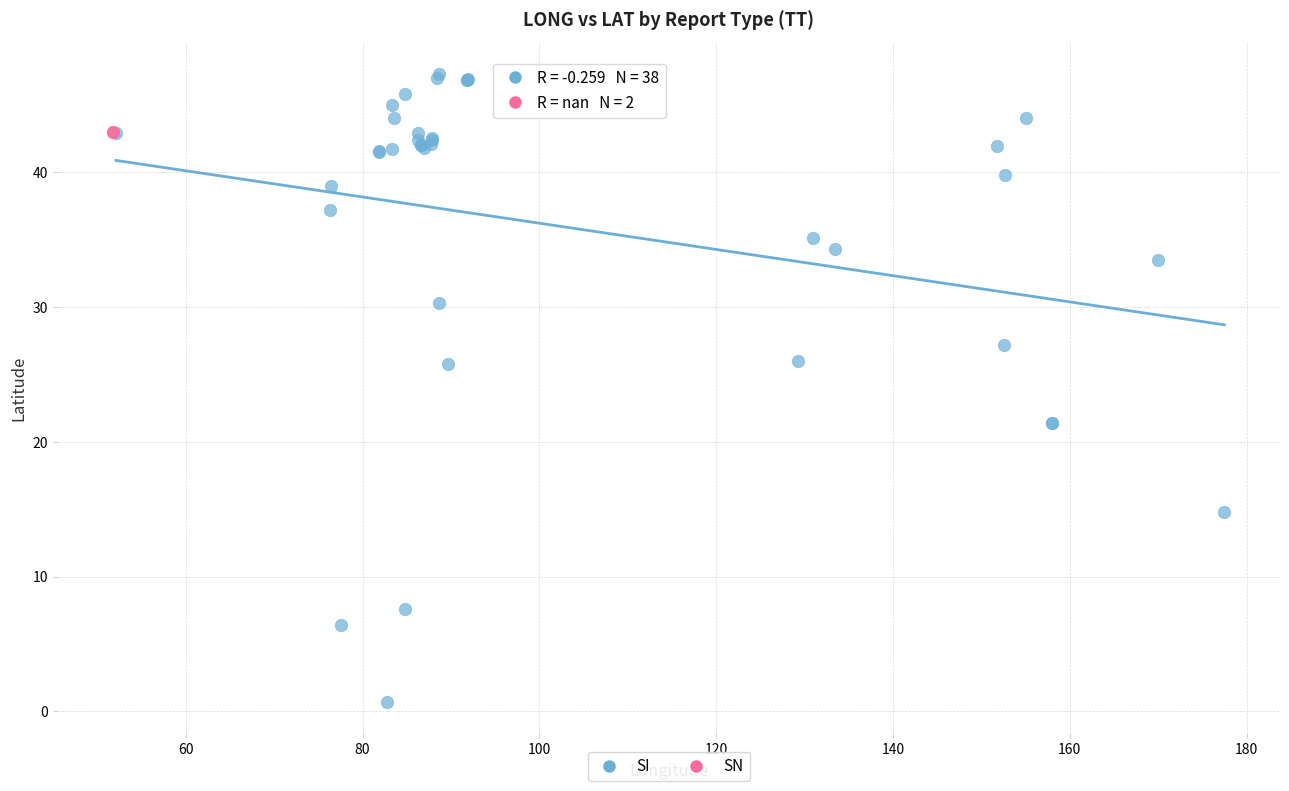

What are all the series names shown in the legend?

SI, SN